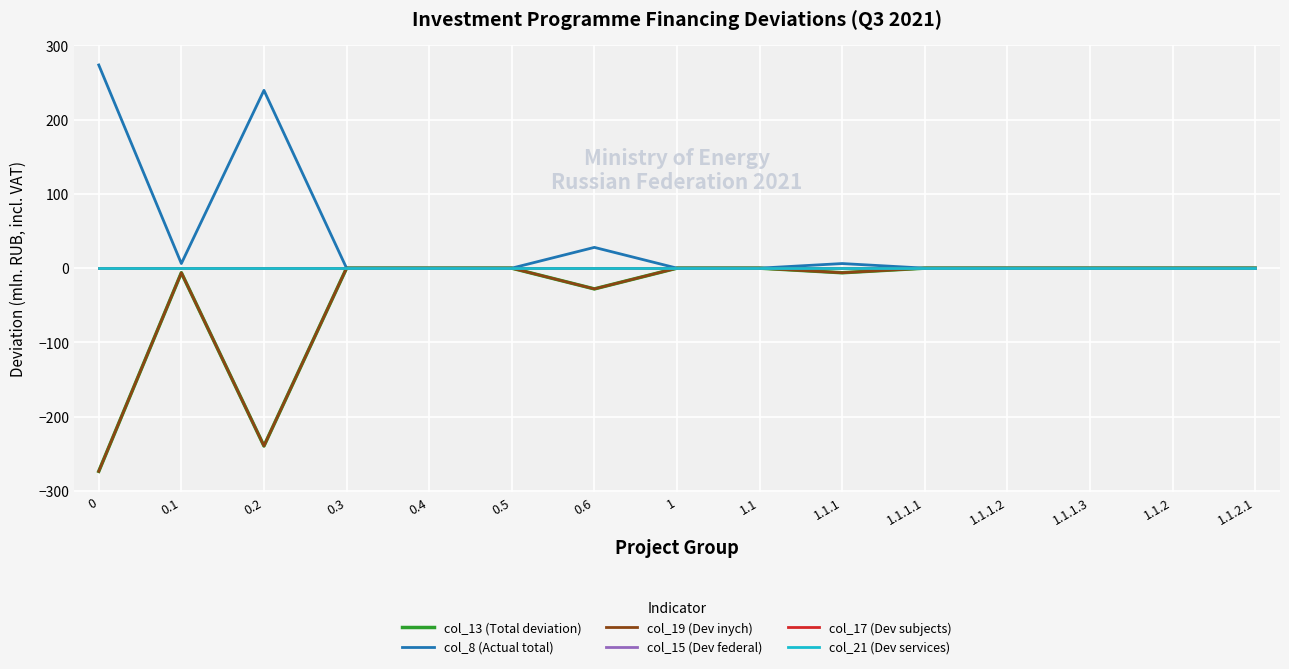

Is this an area chart (filled region under the line)?

No